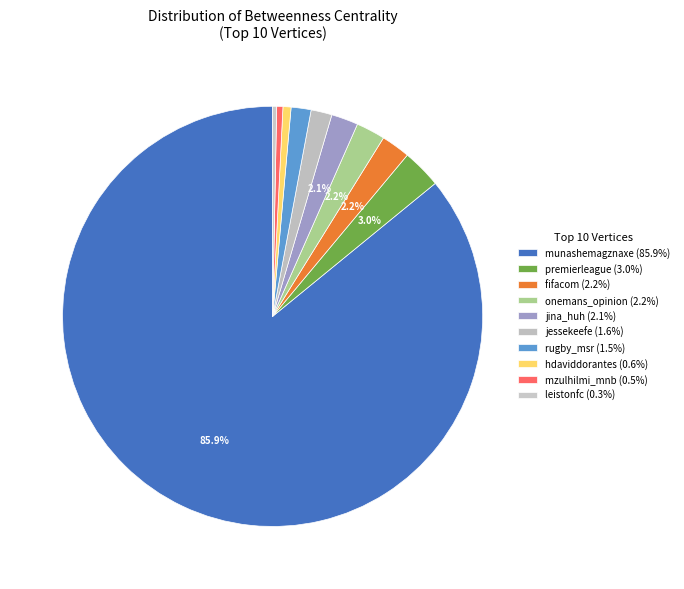

Which category has the biggest portion of the pie?

munashemagznaxe